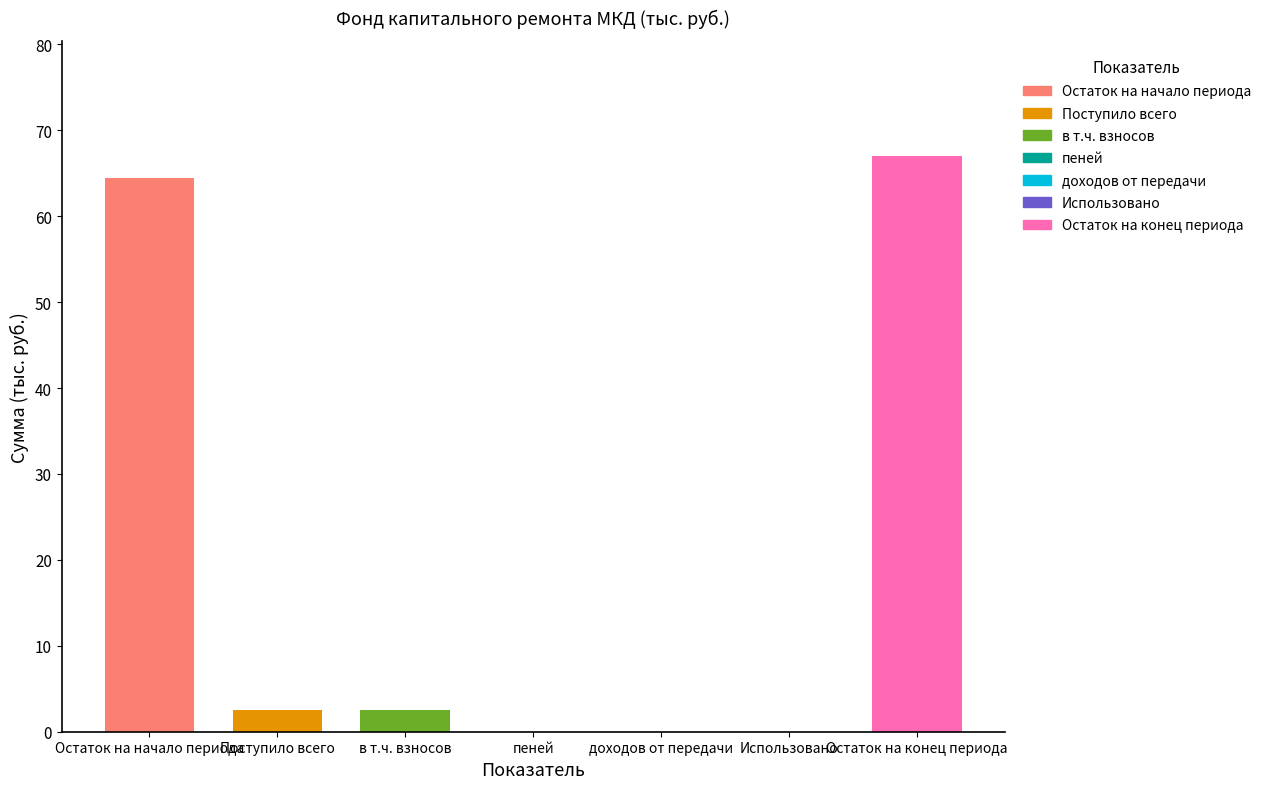

Are the bars horizontal?

No